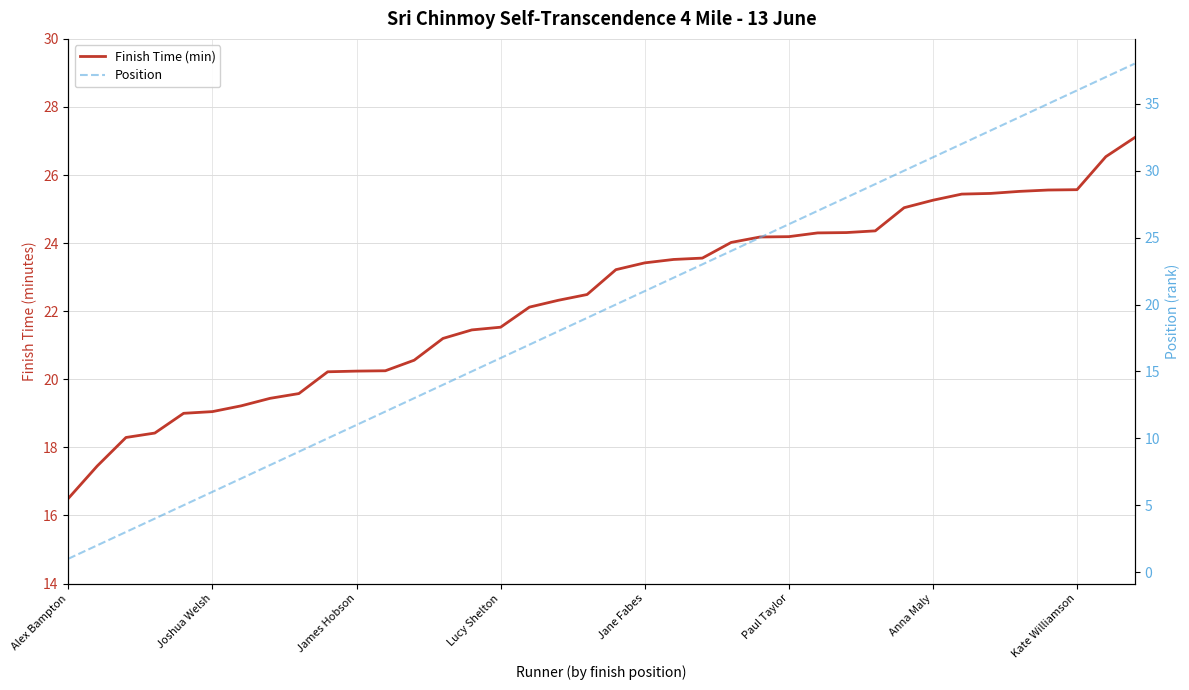

True or false: Position has a value of 13.2 at 8.

False